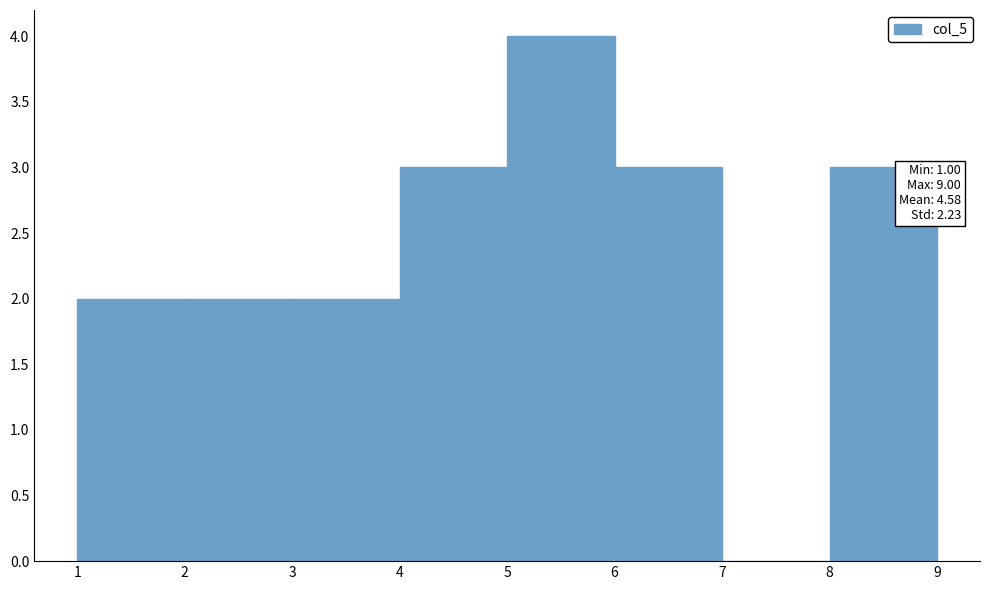

Over which range of the x-axis is the bar tallest?

5 to 6